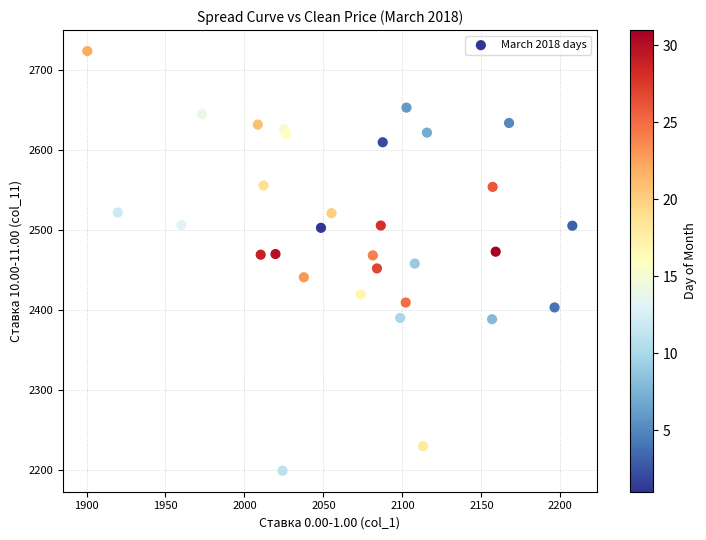

What is the range of X values (max minus min)?

307.1